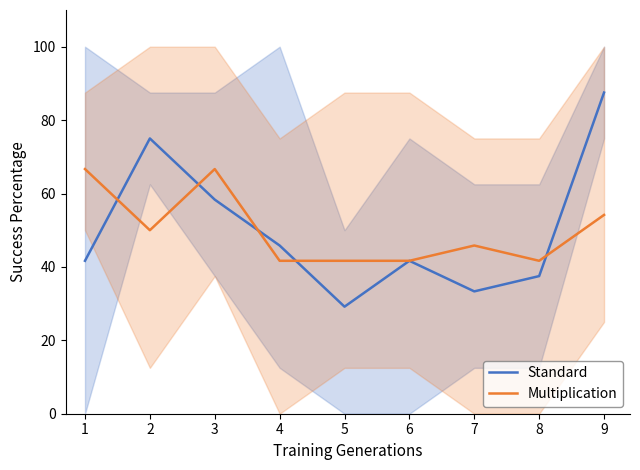

The Multiplication series shows 41.7 at 4. True or false?

True